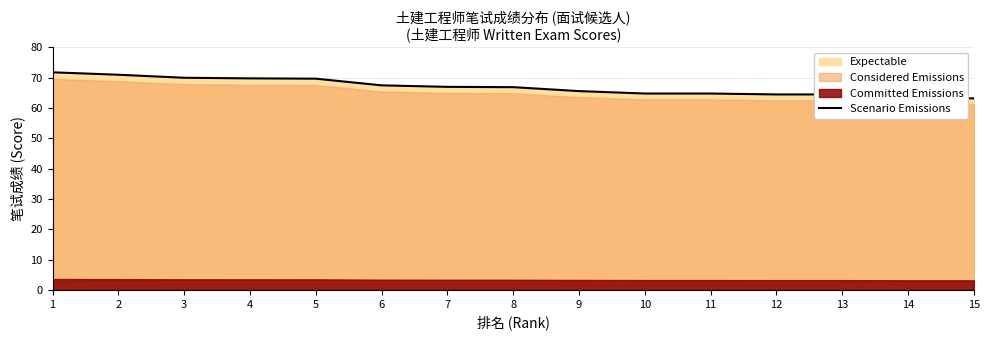

At which label is the value closest to 67?

7